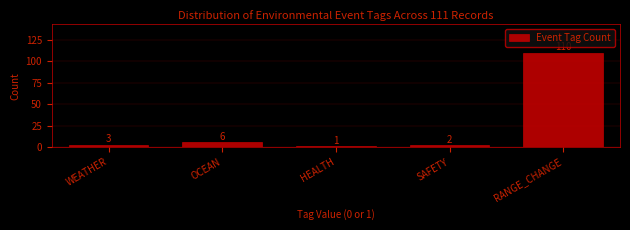

Reading left to right, list all the values displayed in this chart.

3	6	1	2	110